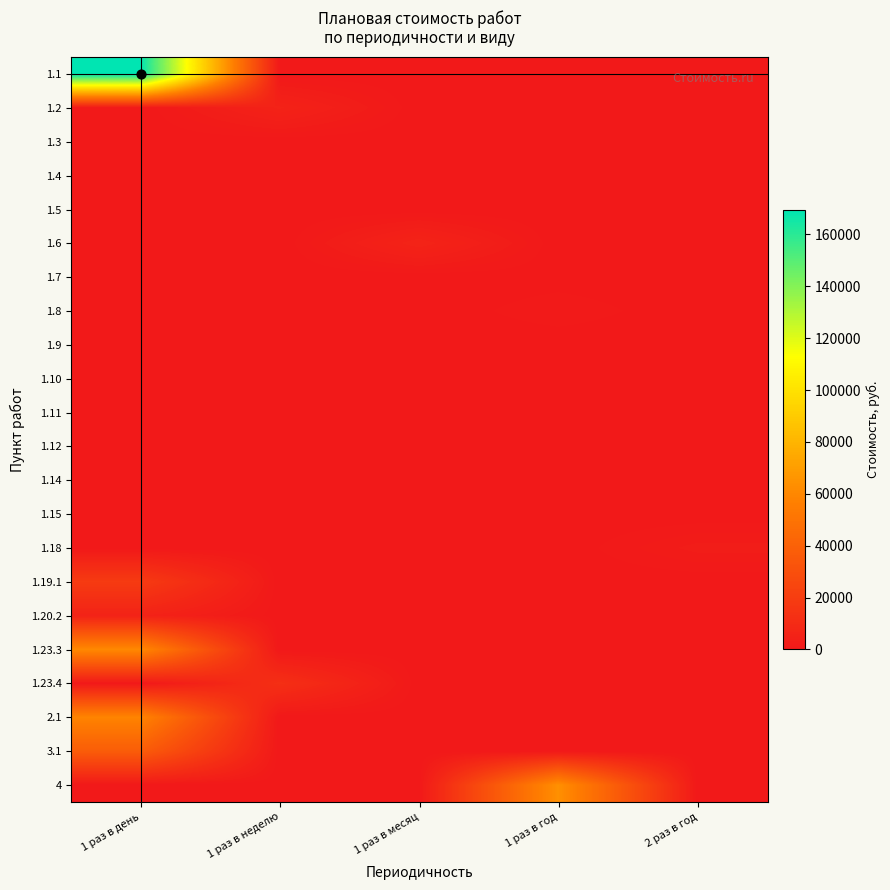

What is the total value across all series at 1 раз в год?

65420